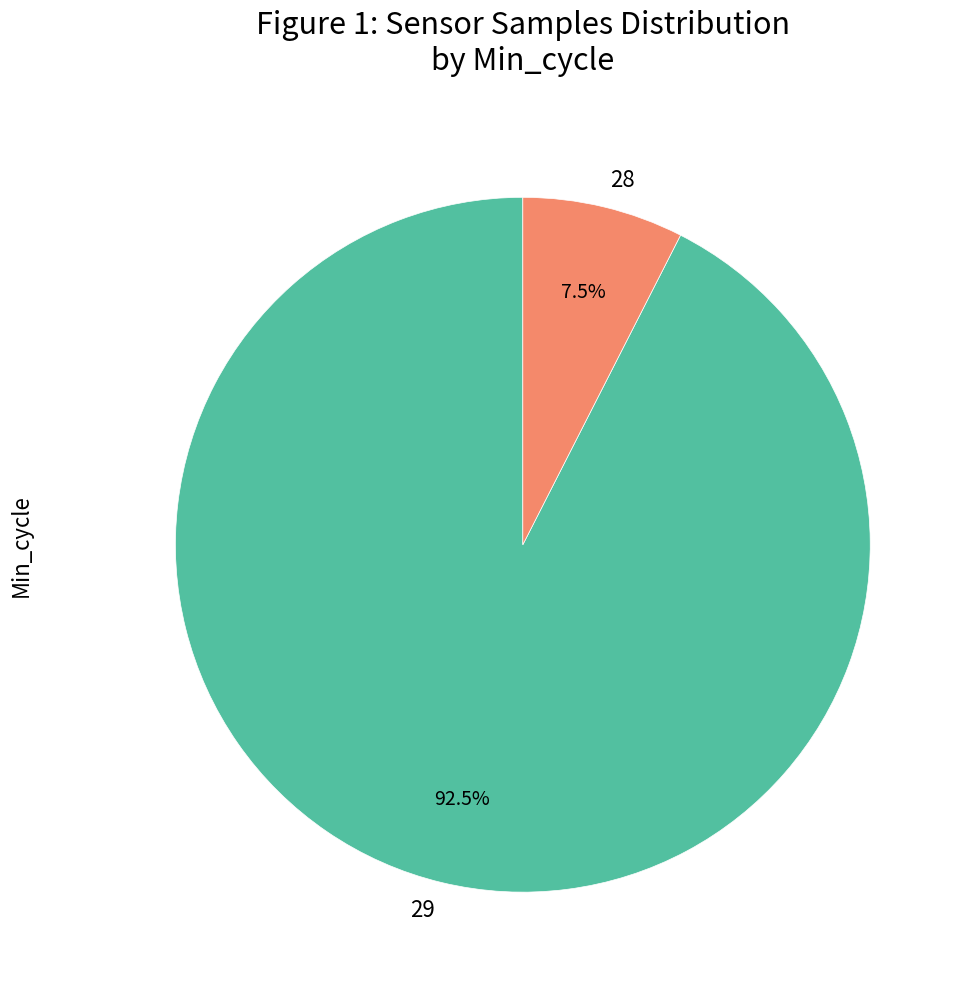

What percentage is NOT represented by 29?

7.5%